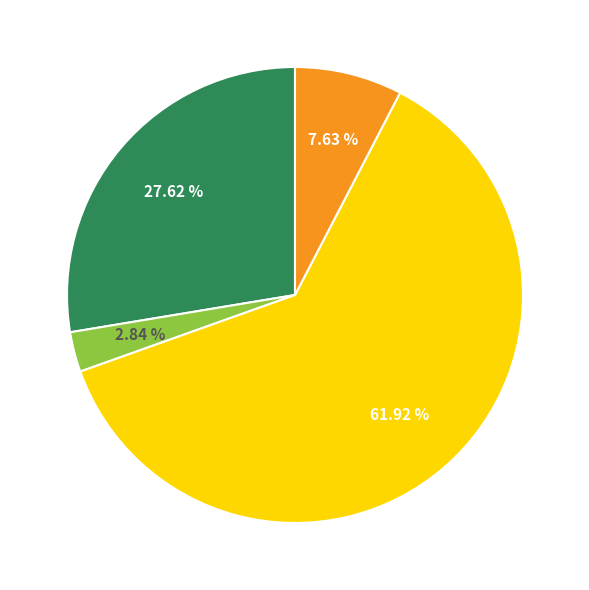

Is there any slice that represents more than half of the pie?

Yes